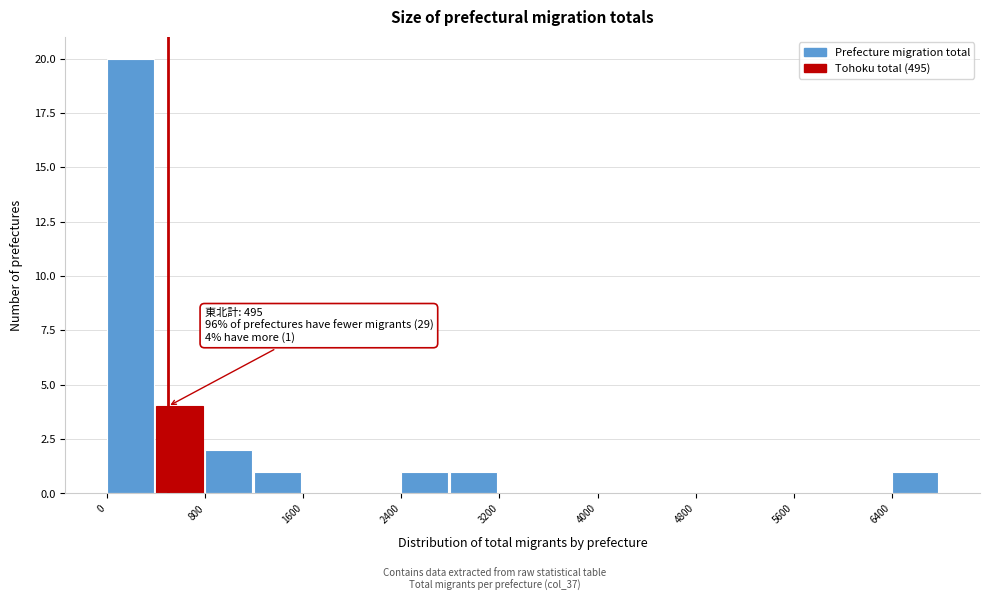

Over which range of the x-axis is the bar tallest?

0 to 400